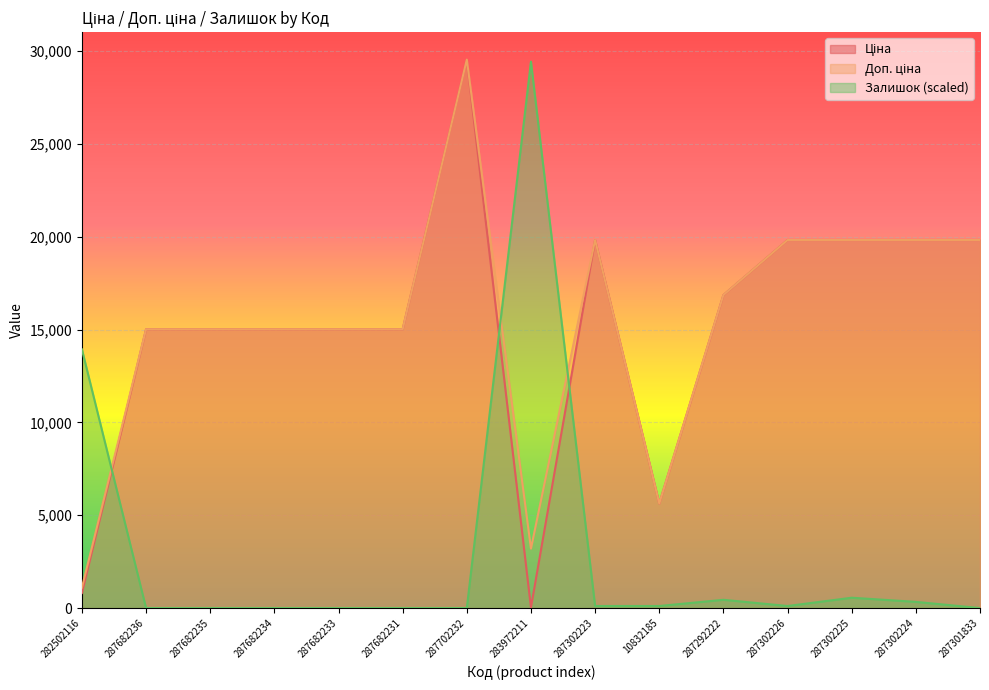

The Доп. ціна series shows 625.4 at 282502116. True or false?

False